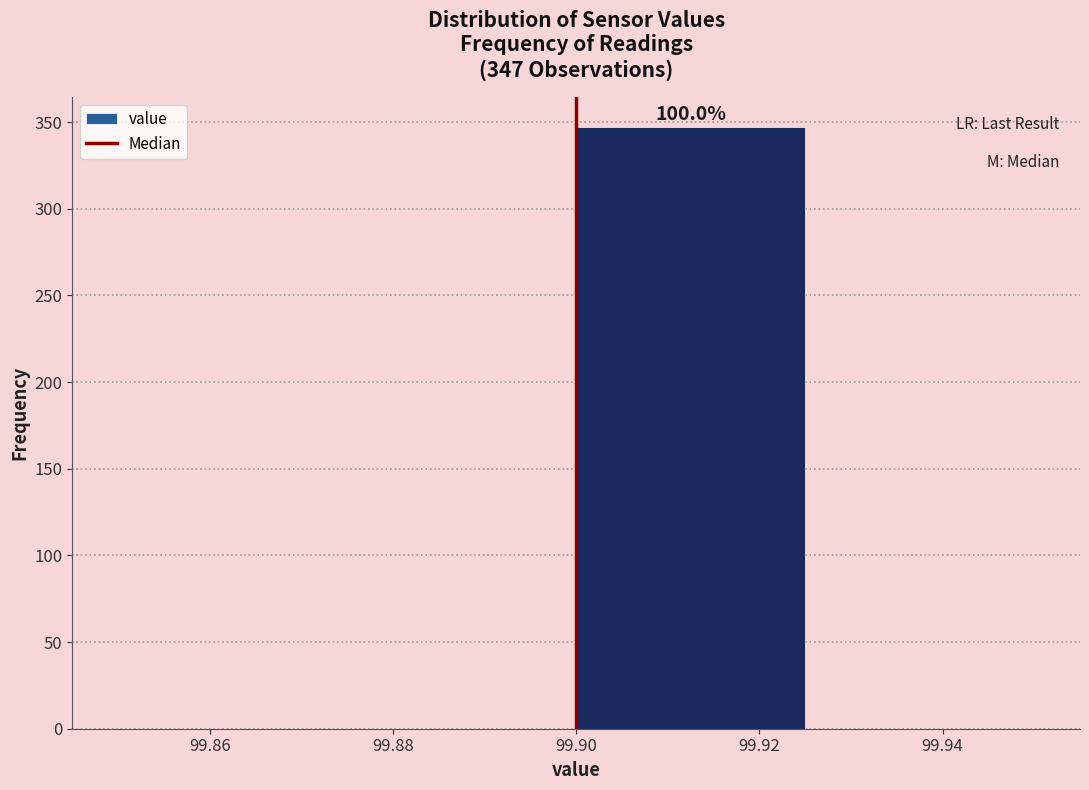

Which range on the x-axis has the tallest bar?

99.900 to 99.925